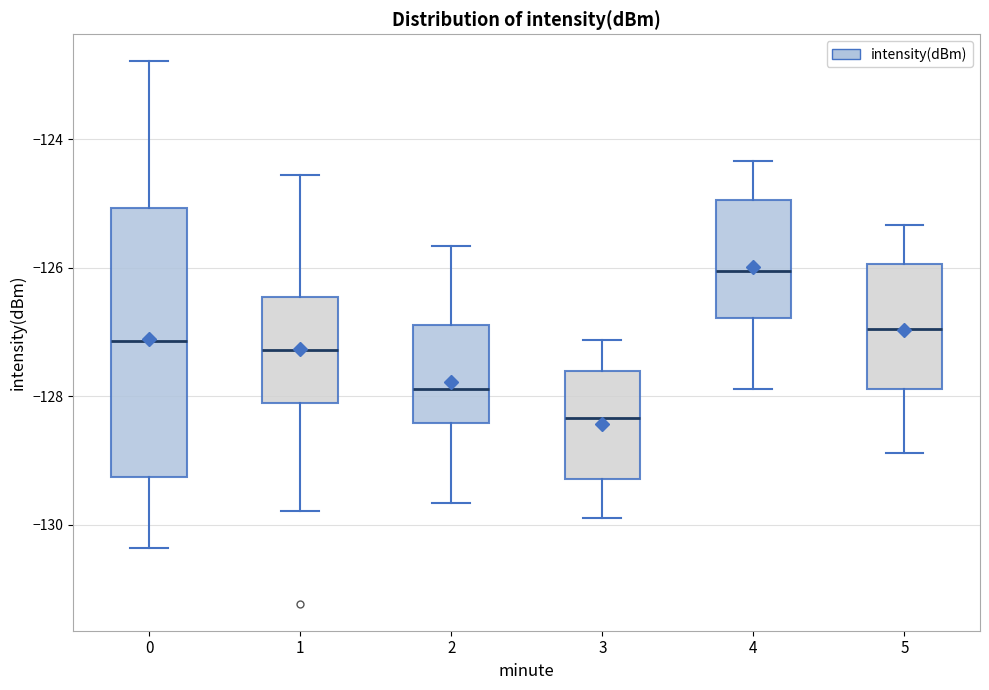

Which box has the highest median line?

4